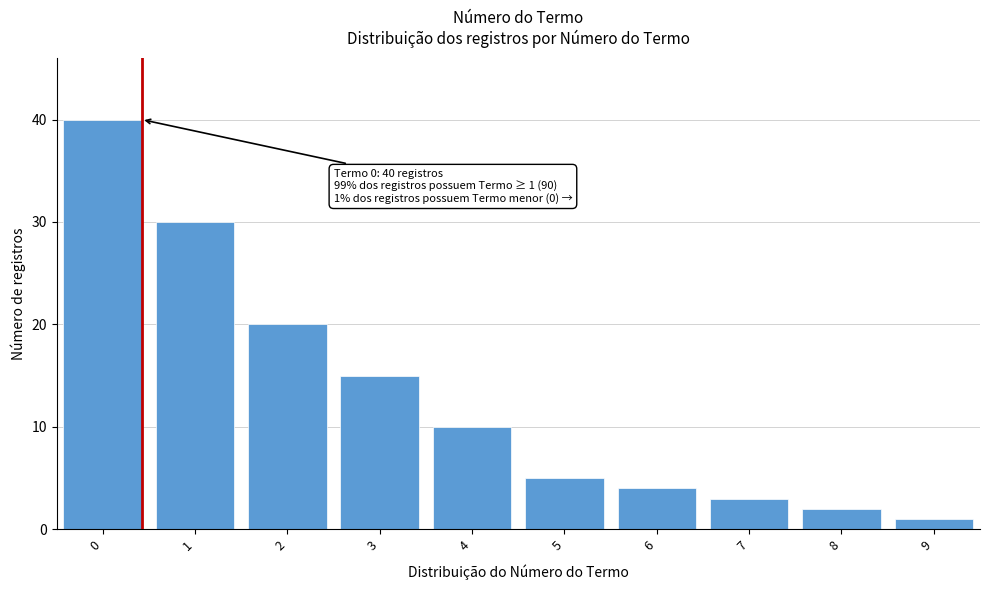

Reading left to right, list all the values displayed in this chart.

40	30	20	15	10	5	4	3	2	1